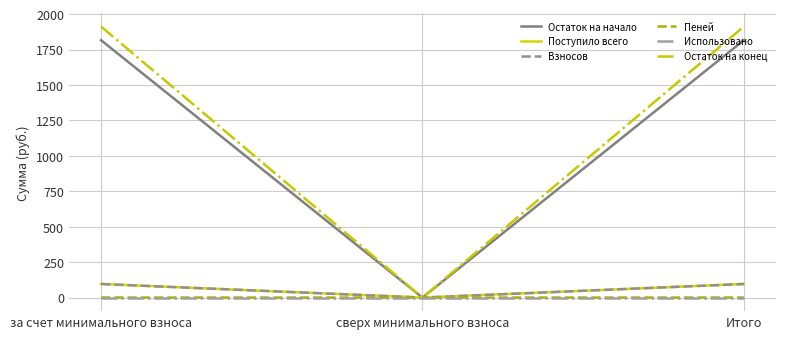

Where does the Взносов series first go above 95?

за счет минимального взноса